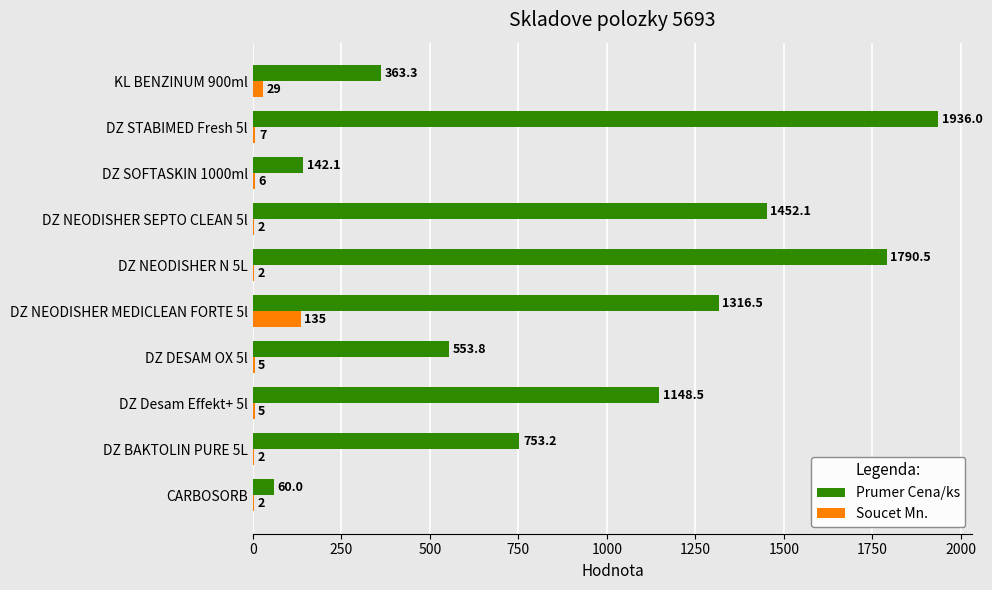

The Soucet Mn. series shows 2.0 at CARBOSORB. True or false?

True